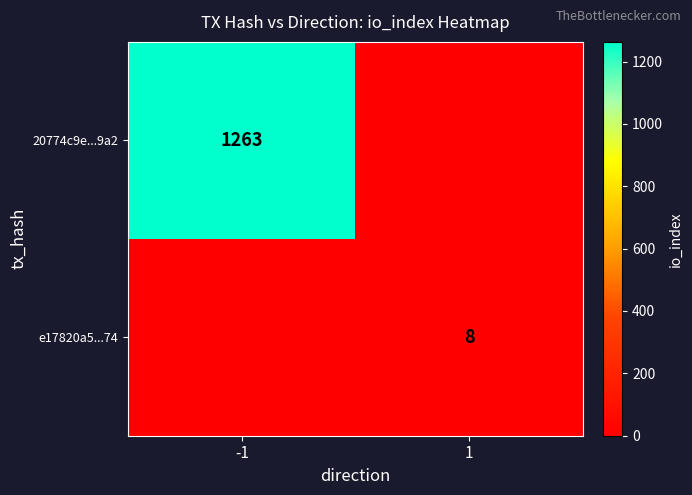

What is the maximum value shown in the chart?

1263